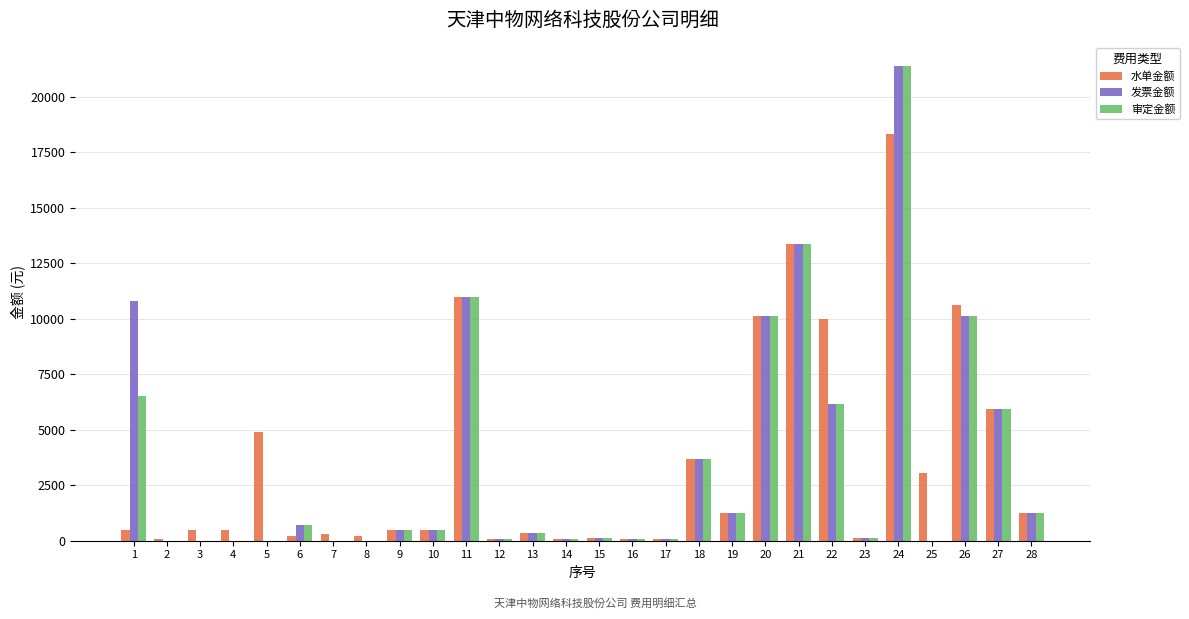

How many groups of bars are there?

28